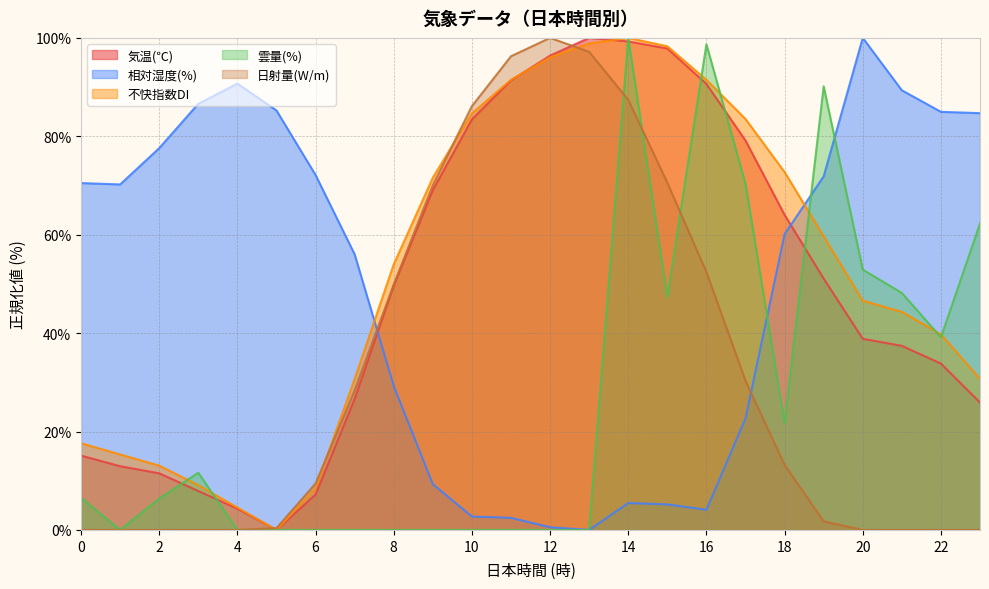

Reading left to right, list all the values displayed in this chart.

気温(℃): 15.1	12.9	11.5	7.9	4.3	0.0	7.2	26.6	49.6	69.1	83.5	91.4	96.4	100.0	99.3	97.8	90.6	79.1	64.0	51.1	38.8	37.4	33.8	25.9
相対湿度(%): 70.5	70.2	77.6	86.6	90.7	85.2	72.1	56.0	29.2	9.3	2.7	2.5	0.5	0.0	5.5	5.2	4.1	22.7	60.1	71.9	100.0	89.3	85.0	84.7
不快指数DI: 17.6	15.3	13.1	9.1	4.5	0.0	8.5	30.7	54.0	71.6	84.7	91.5	96.0	98.9	100.0	98.3	91.5	83.5	72.7	59.7	46.6	44.3	39.8	30.7
雲量(%): 6.5	0.0	6.4	11.6	0.0	0.0	0.0	0.0	0.0	0.0	0.0	0.0	0.0	0.0	100.0	47.3	98.7	70.3	21.7	90.2	52.9	48.2	39.1	62.3
日射量(W/m): 0.0	0.0	0.0	0.0	0.0	0.4	9.4	28.4	49.9	70.1	86.1	96.3	100.0	97.2	87.4	70.6	52.4	30.3	13.2	1.8	0.0	0.0	0.0	0.0